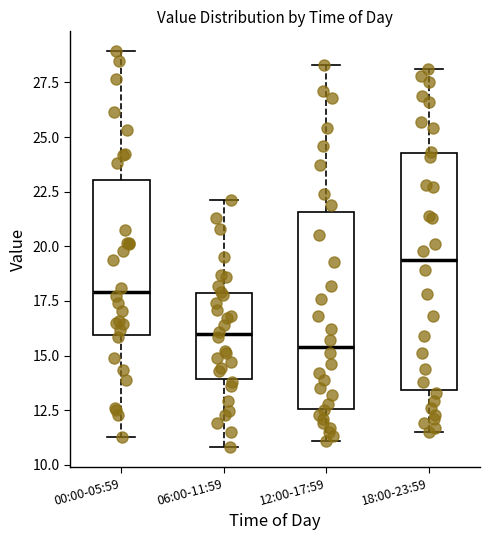

Where does the lower whisker of the box for 00:00-05:59 end on the y-axis? The values are not printed on the chart, so give them approximately, as read against the axis.

11.5